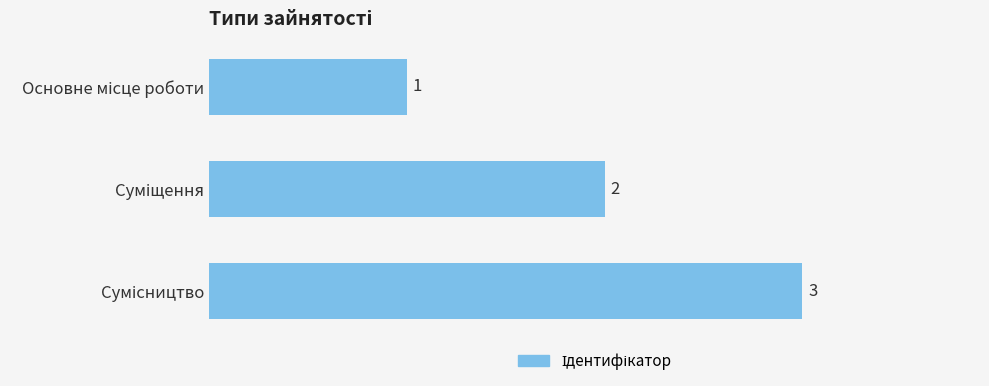

What is the maximum value shown in the chart?

3